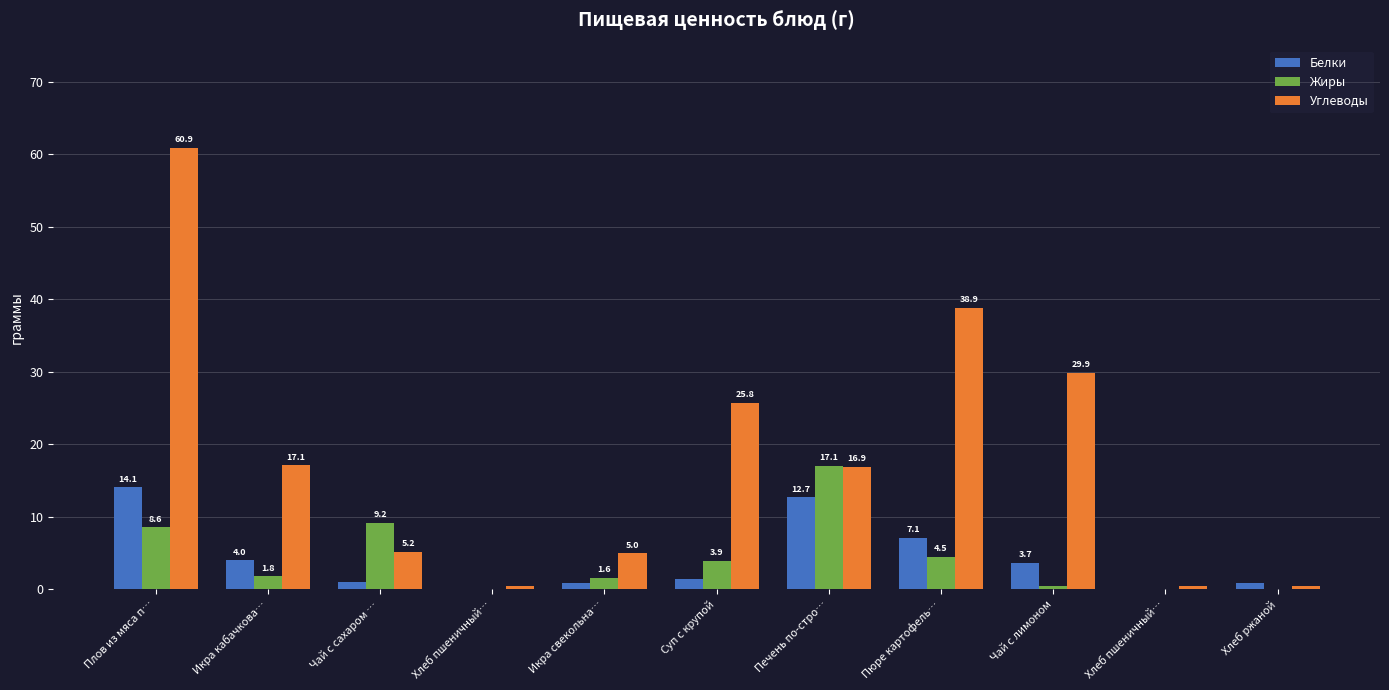

How many groups of bars are there?

11